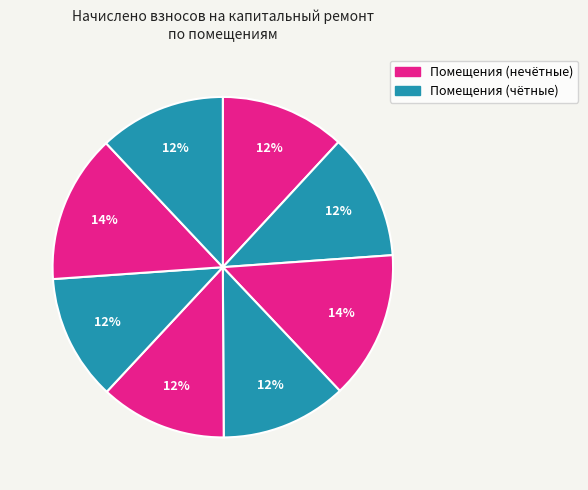

Which category has the smallest portion of the pie?

1